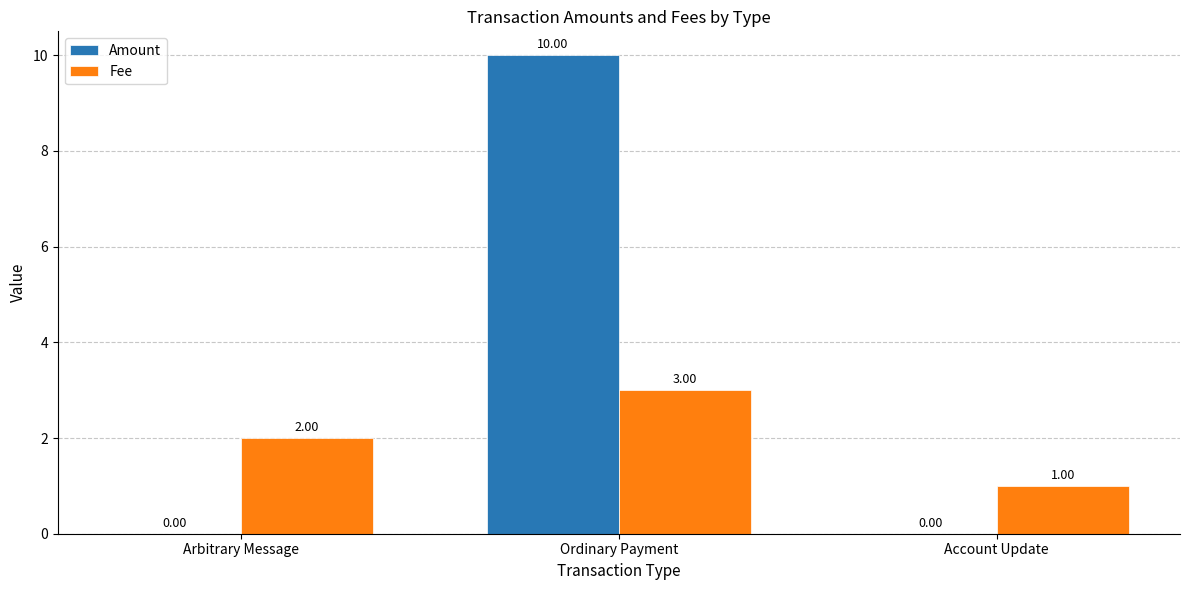

How many positive values does the Amount series have?

1